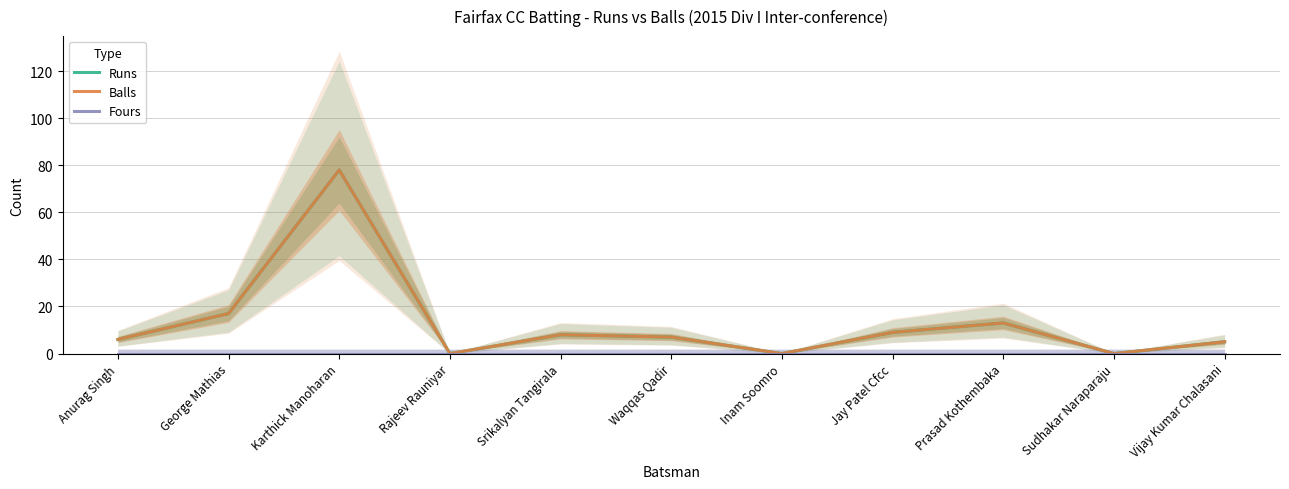

At which label does Balls first exceed 7?

George Mathias